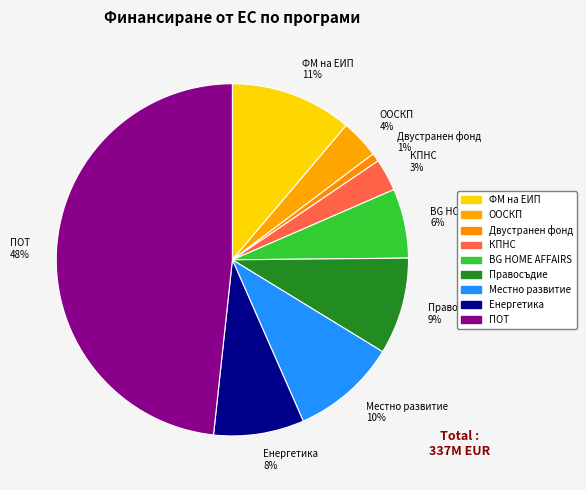

True or false: КПНС accounts for 11% of the total.

False